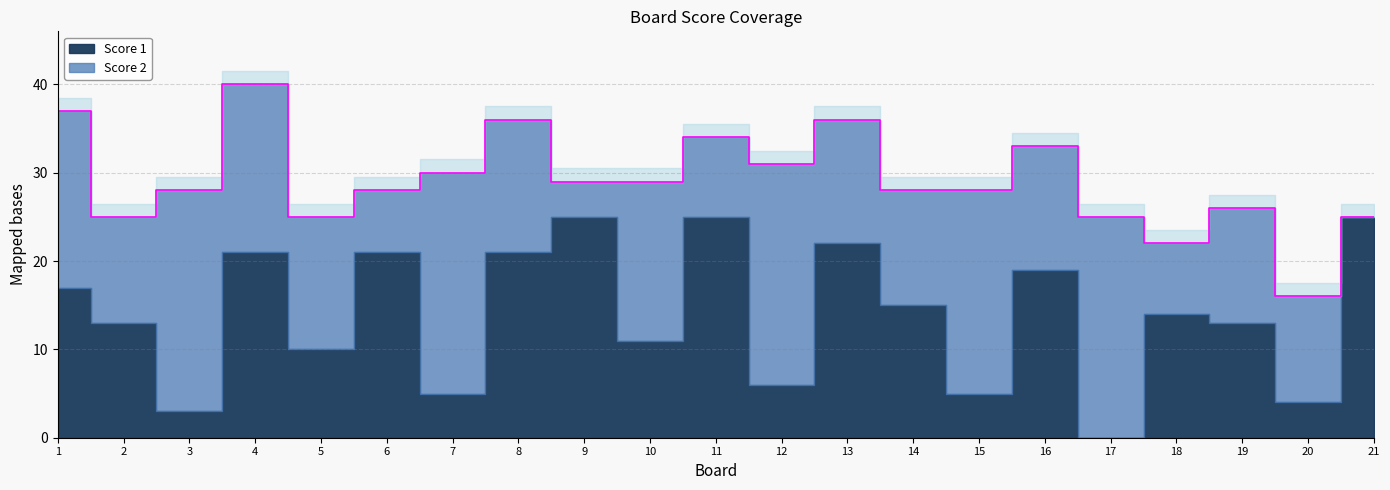

What is the total value across all series at 4?

40